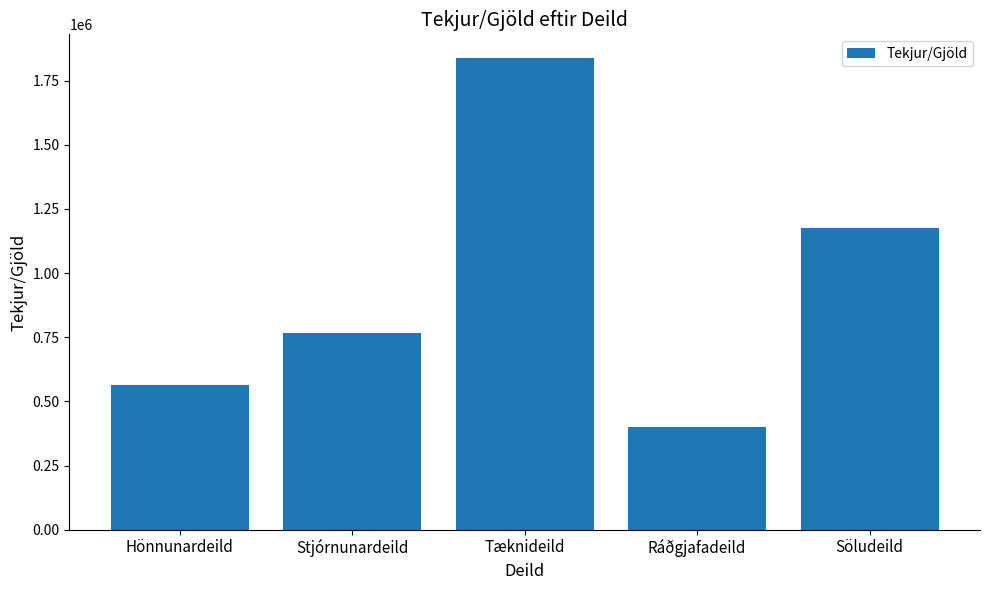

Is it true that the value at Stjórnunardeild is 1110296?

False